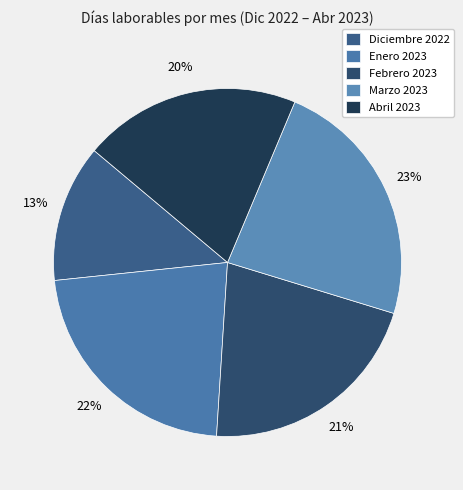

Rank the categories by value from lowest to highest.

Diciembre 2022, Abril 2023, Febrero 2023, Enero 2023, Marzo 2023